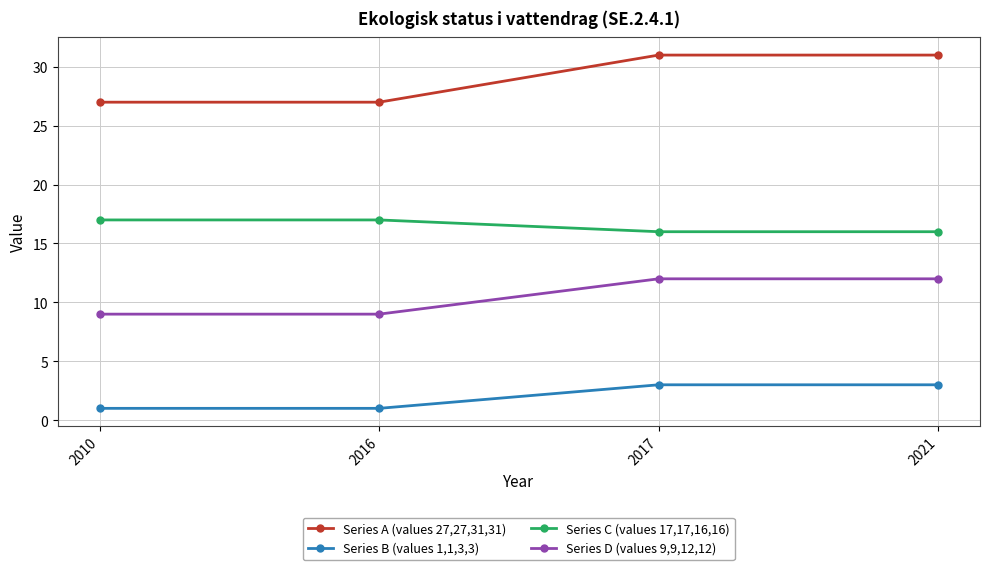

Which series has the largest range (max minus min)?

Series A (values 27,27,31,31)